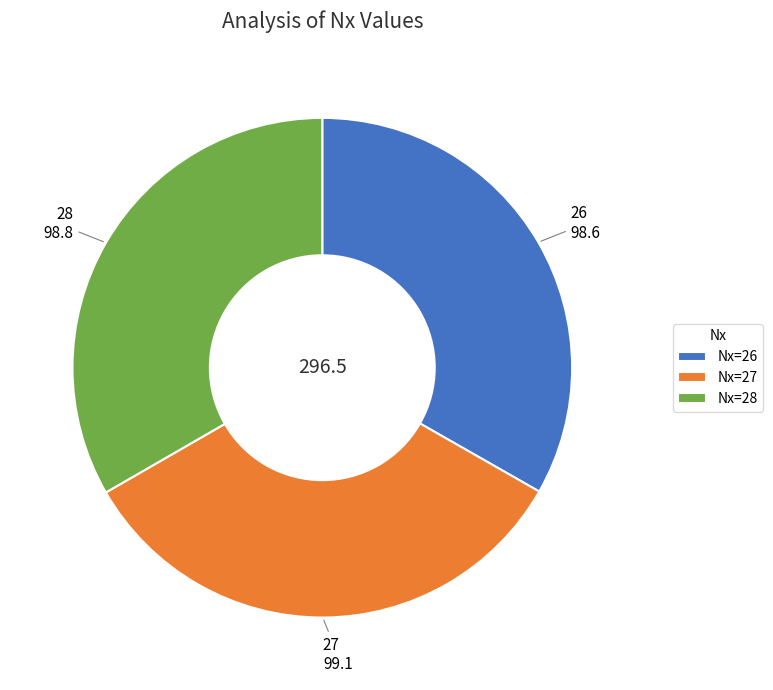

Is there a majority slice in this chart?

No